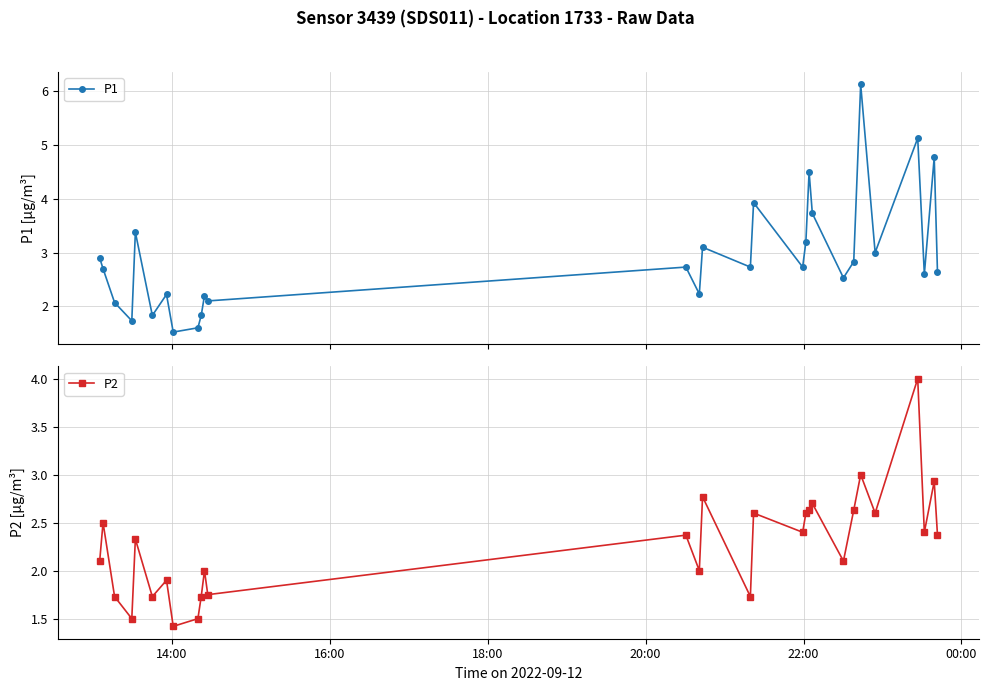

What is the highest value of the P1 series?

6.1